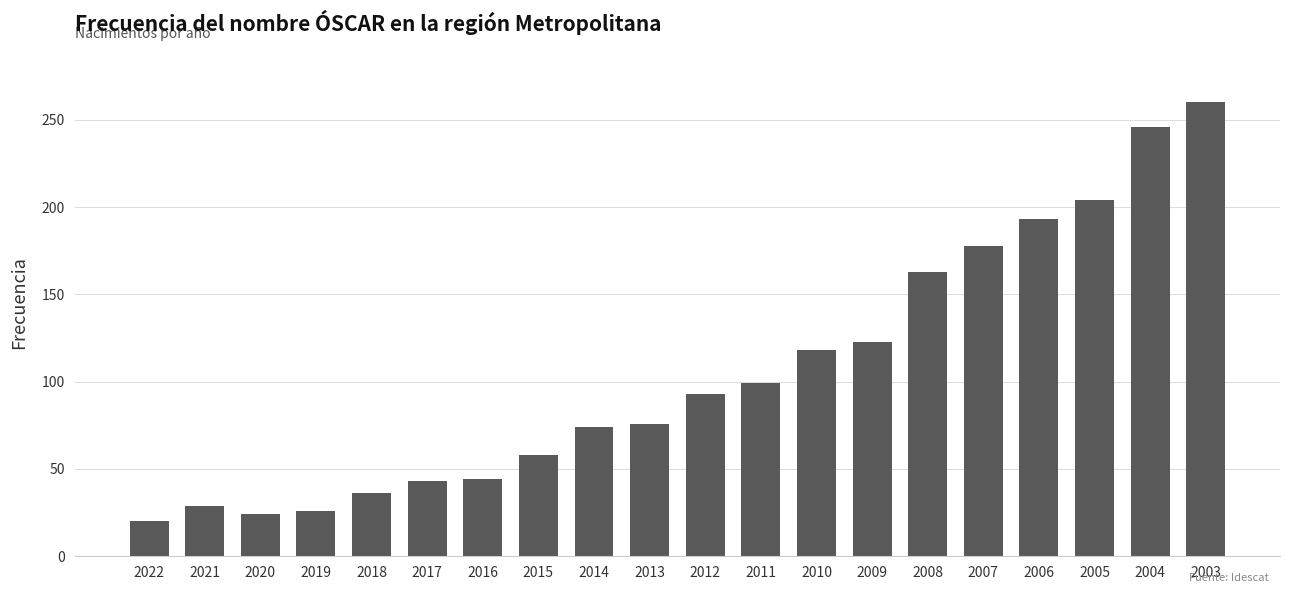

Are the bars horizontal?

No